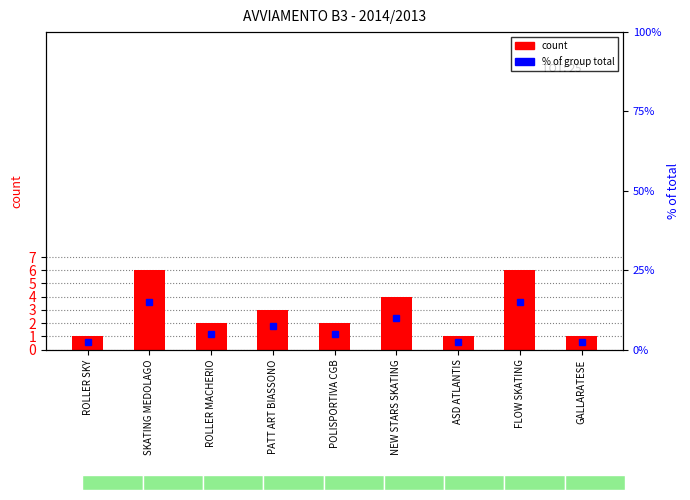

What is the value of the 5th bar from the left?

2